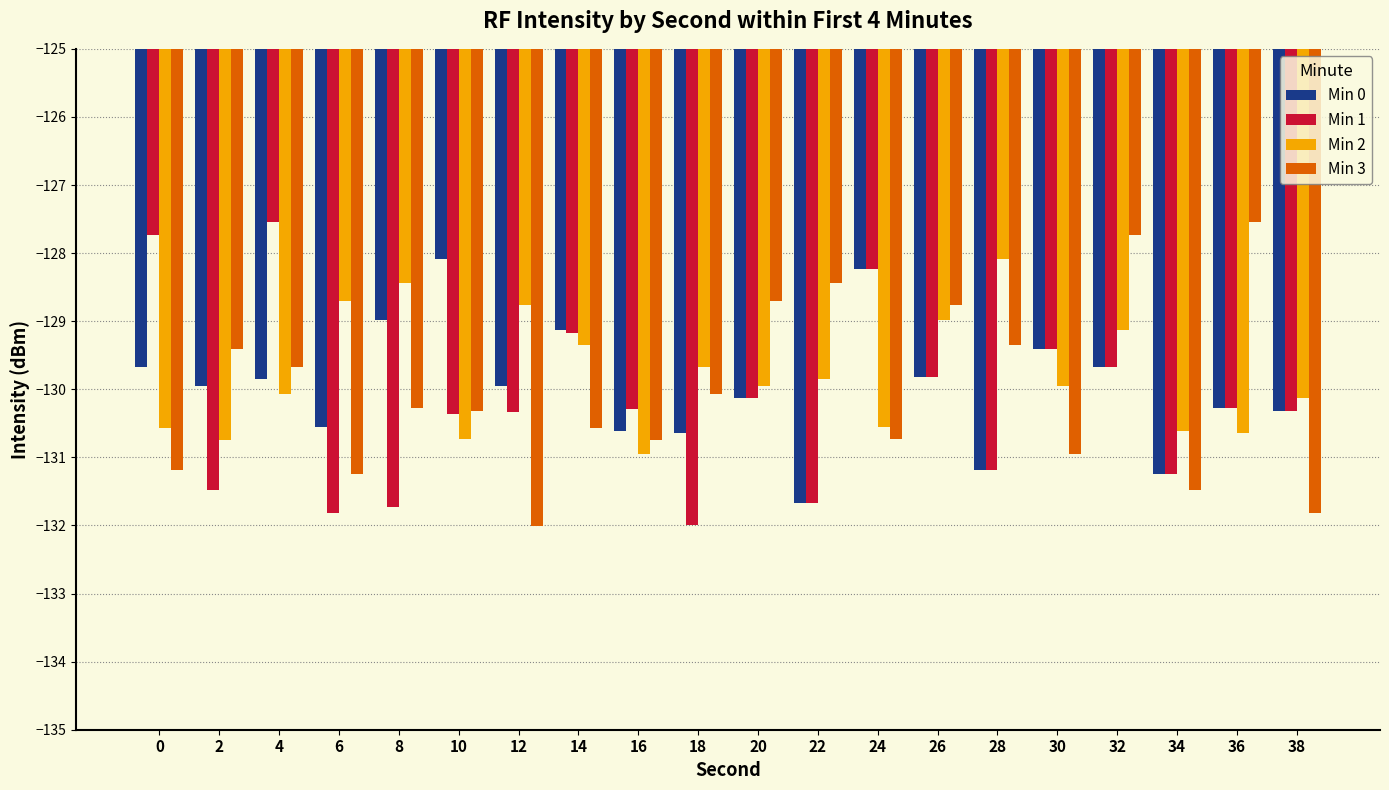

The value of Min 2 at 32 is -230.0. True or false?

False